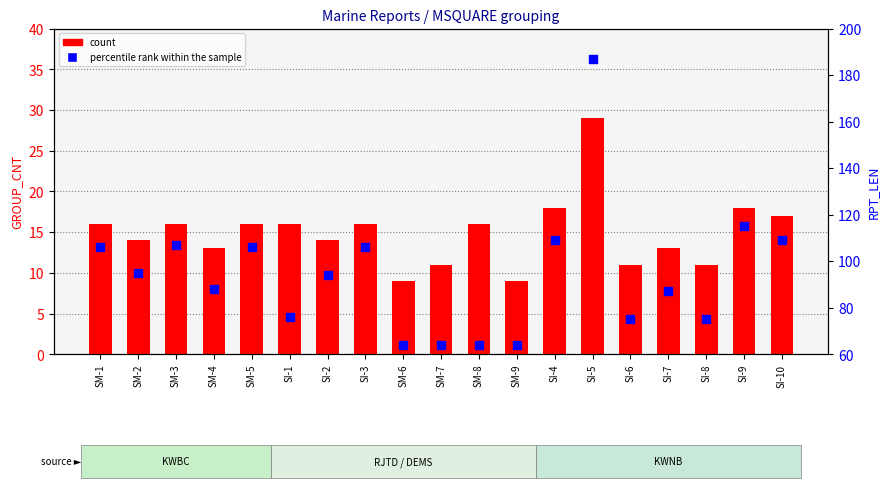

What are all the series names shown in the legend?

count, percentile rank within the sample